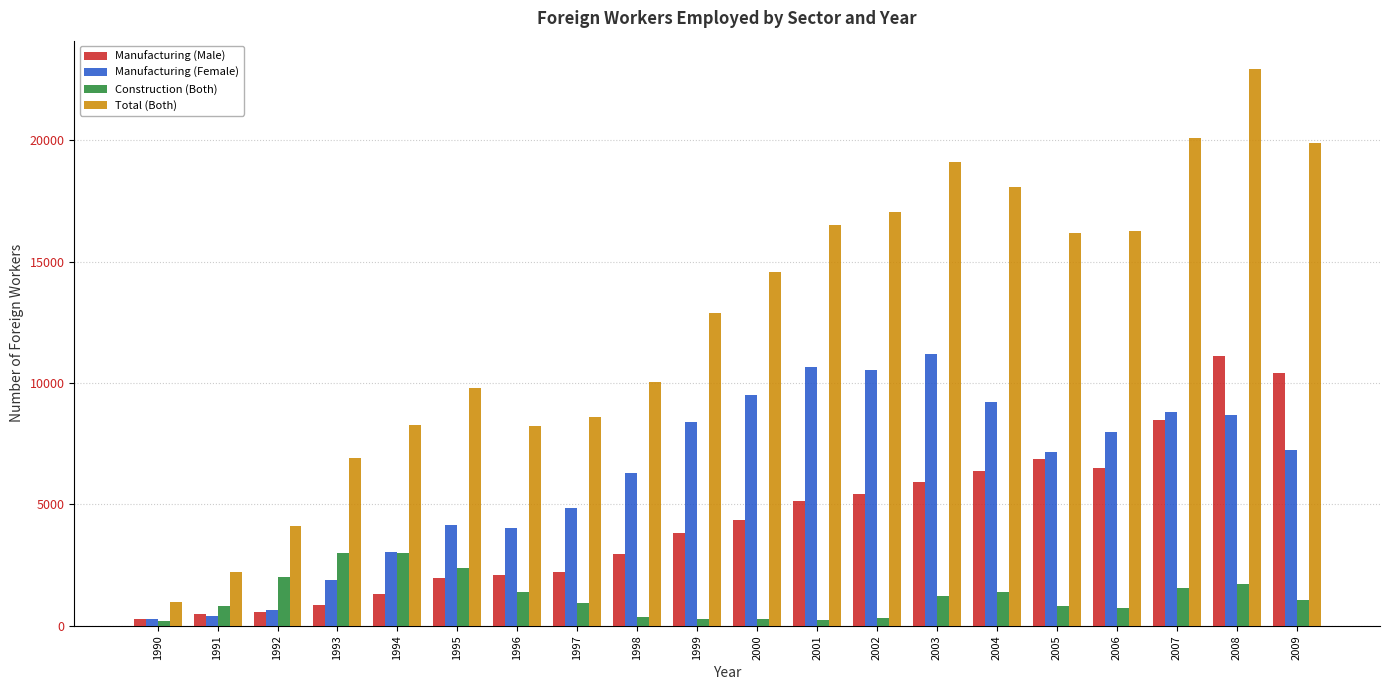

Are the bars grouped side by side (vs. stacked)?

Yes